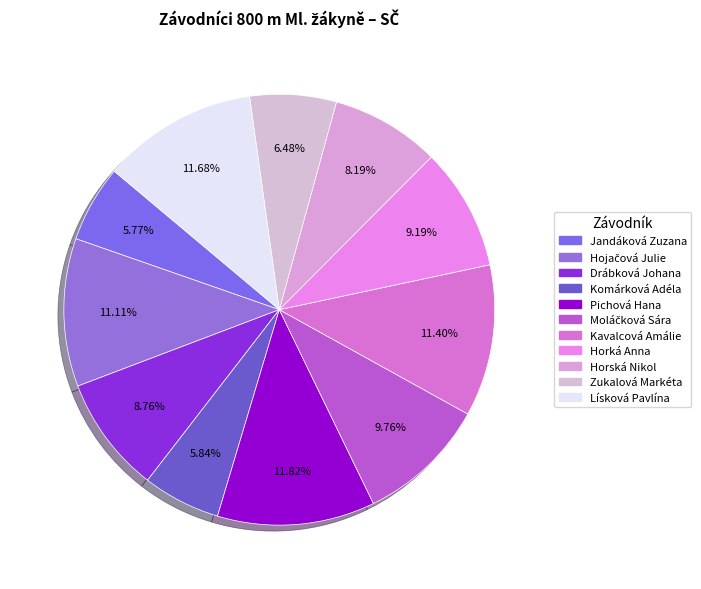

Which has a higher value, Hojačová Julie or Moláčková Sára?

Hojačová Julie